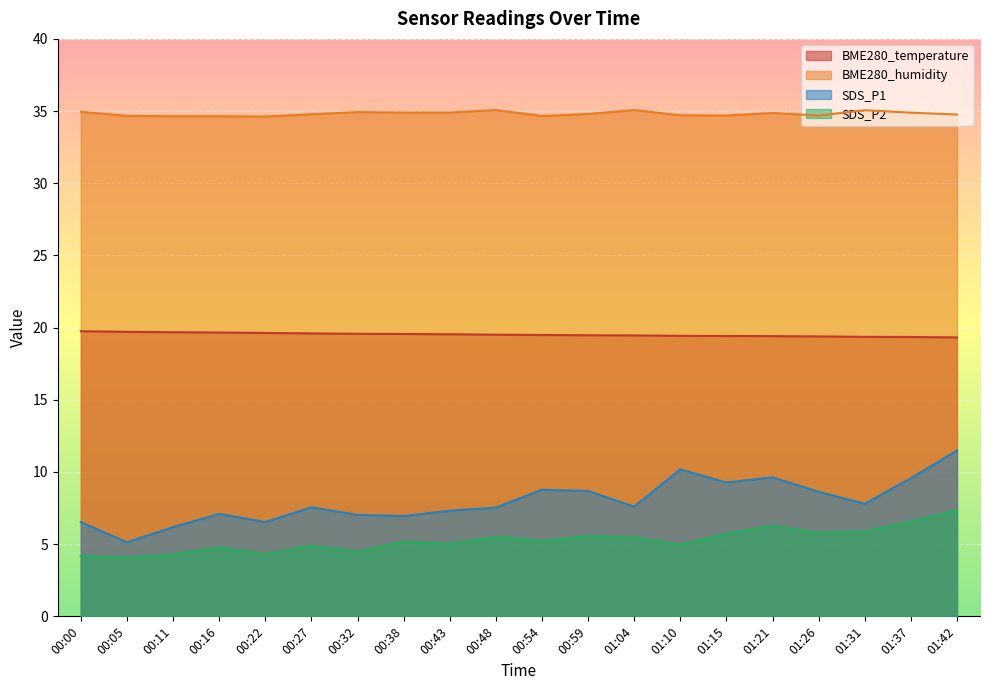

True or false: SDS_P2 and BME280_humidity intersect in this chart.

False